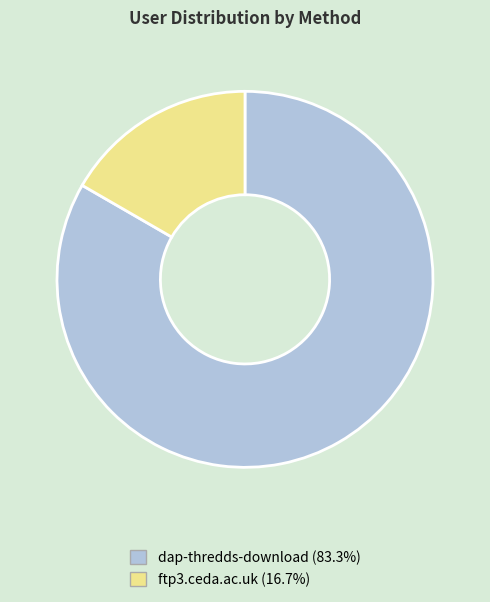

Do ftp3.ceda.ac.uk and dap-thredds-download together represent more than half of the pie?

Yes